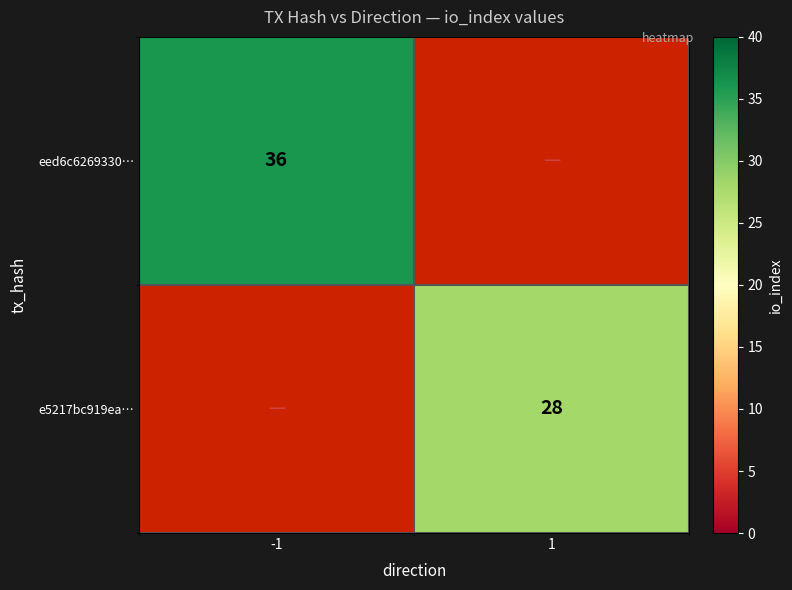

What is the total value across all series at -1?

36